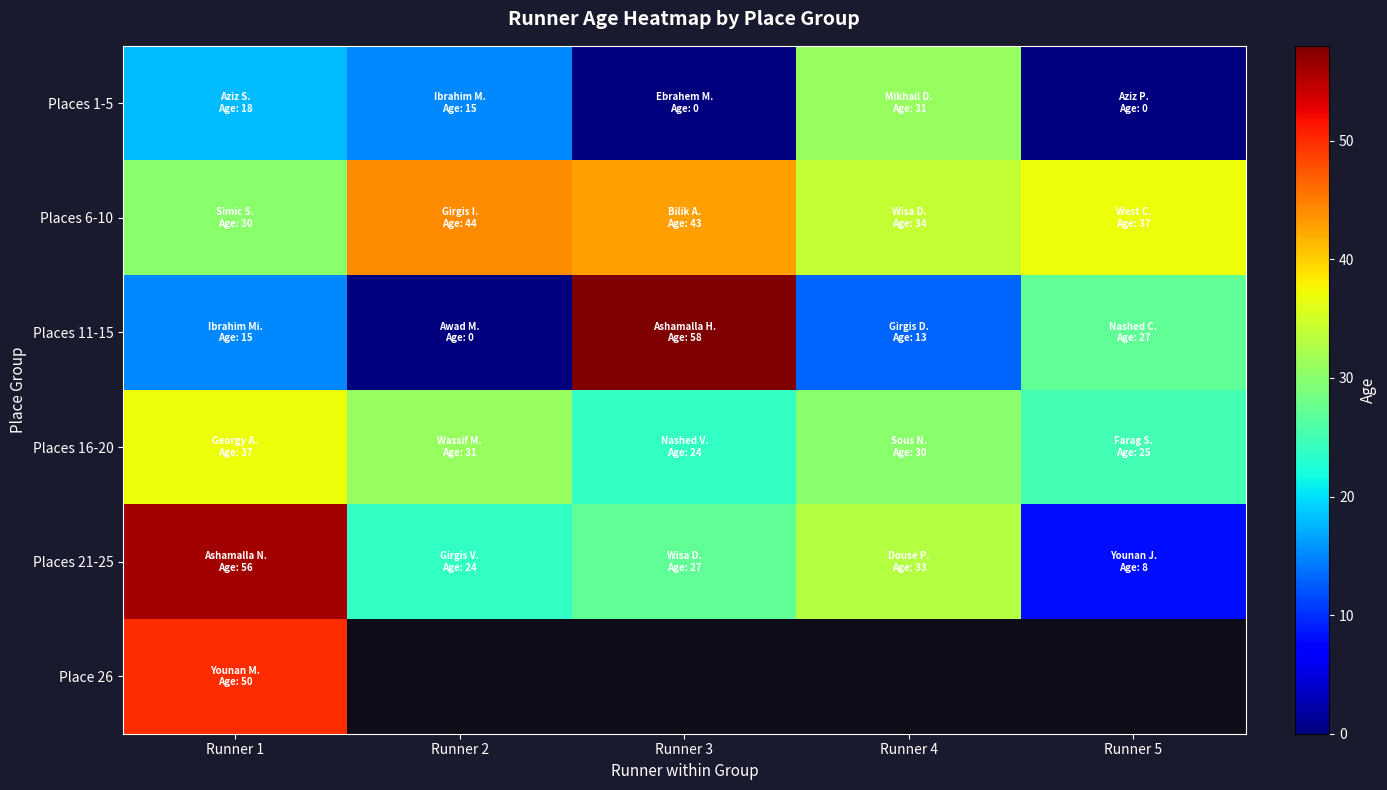

What is the average value of the Places 1-5 series?

12.8